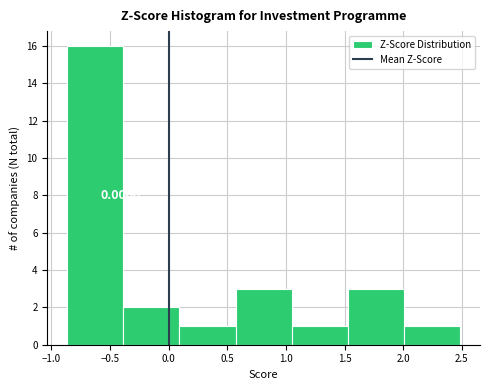

Over which range of the x-axis is the bar tallest?

-0.85 to -0.40